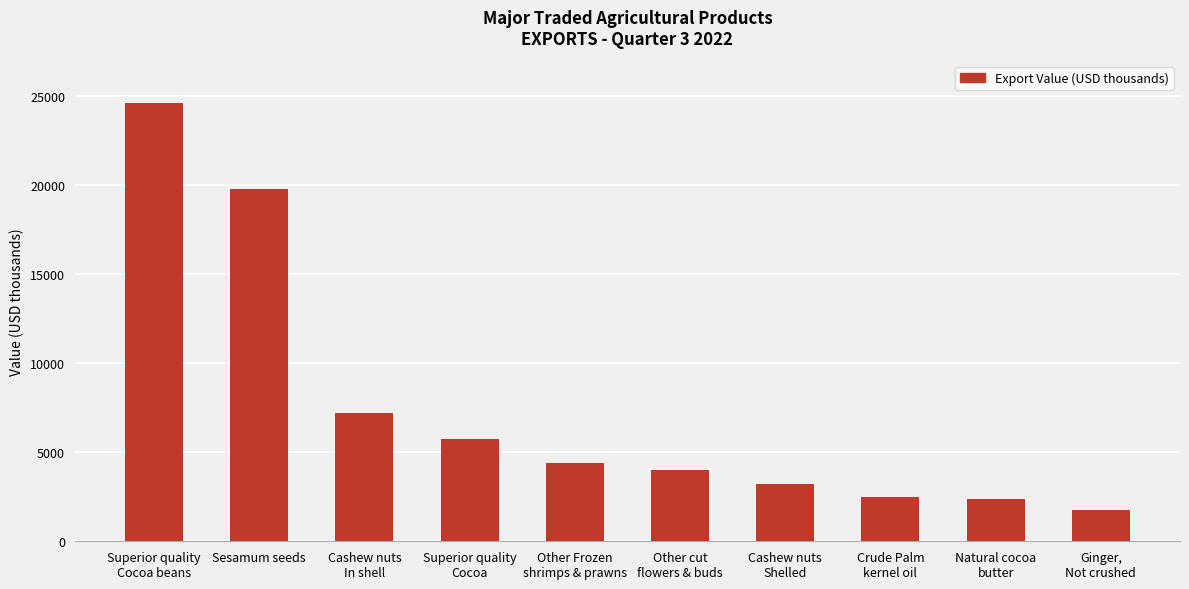

What is the sum of all values?

75556.8